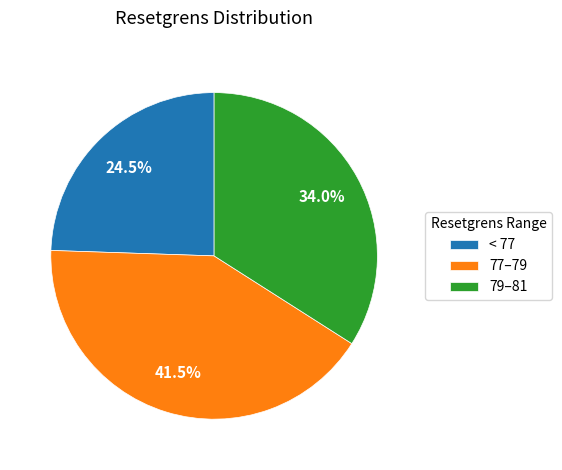

What percentage is NOT represented by < 77?

75.5%